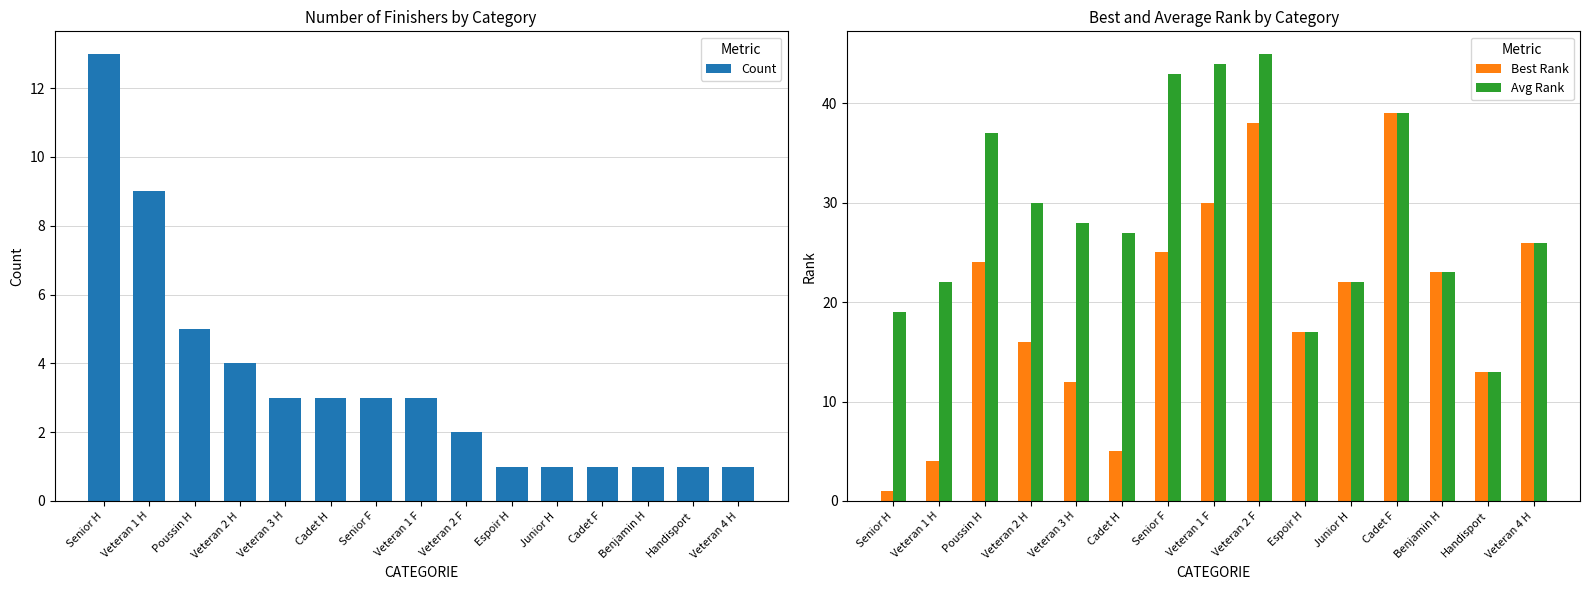

What is the label of the 7th bar from the right?

Veteran 2 F